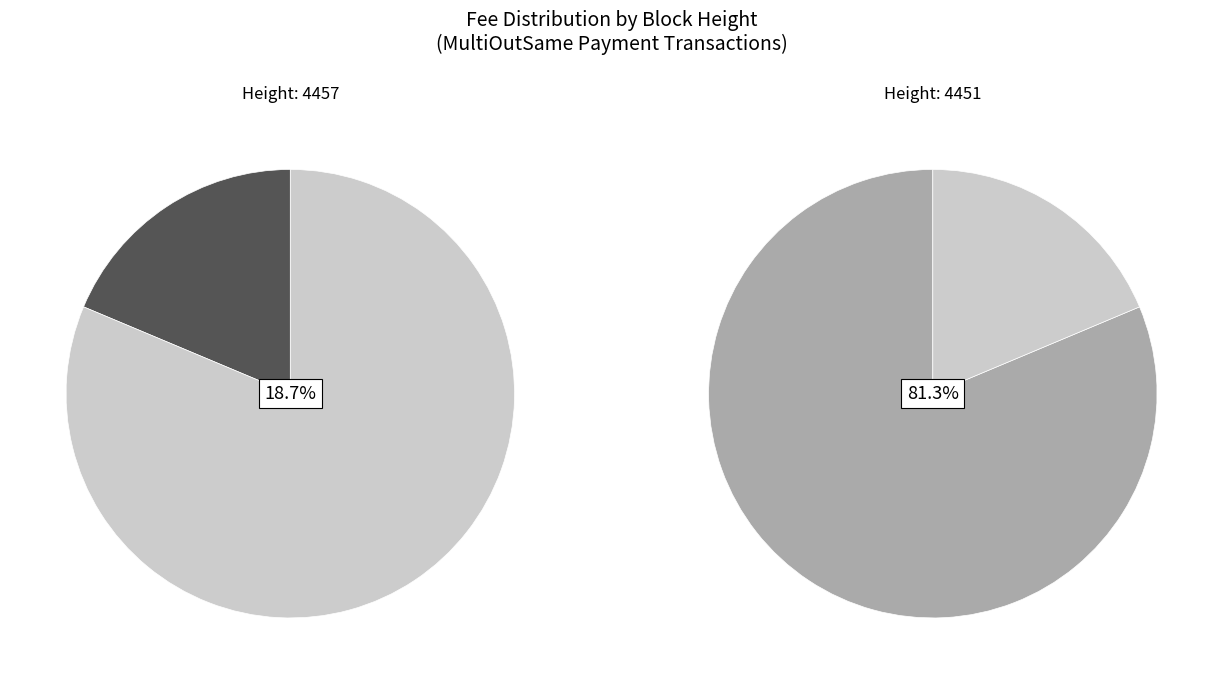

Rank the categories by value from highest to lowest.

4451, 4457